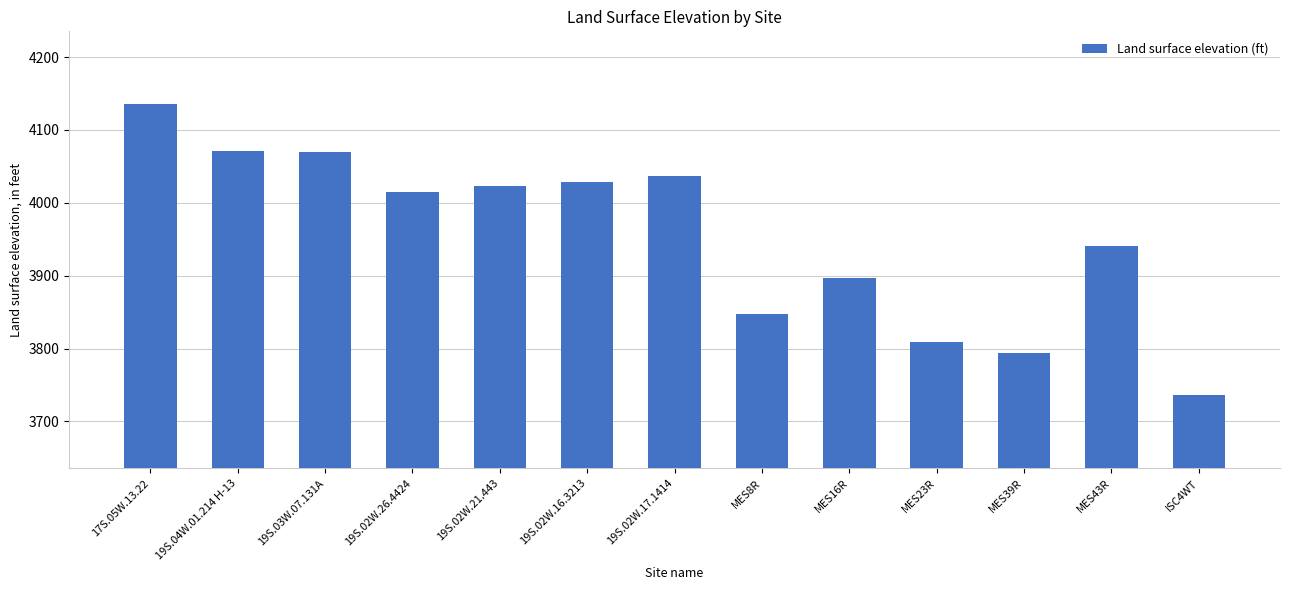

The value at 17S.05W.13.22 is 4135.3. True or false?

True